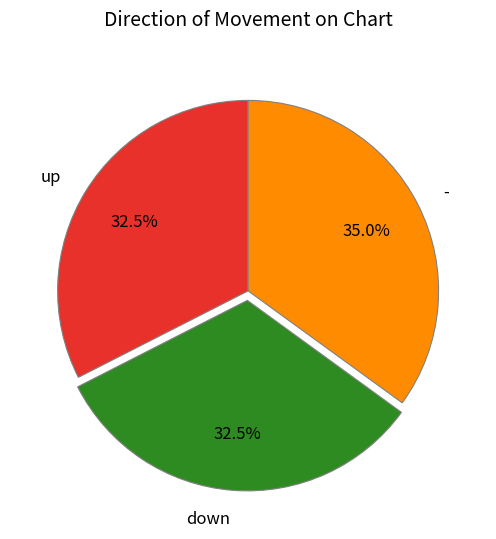

Is - the majority of the pie?

No